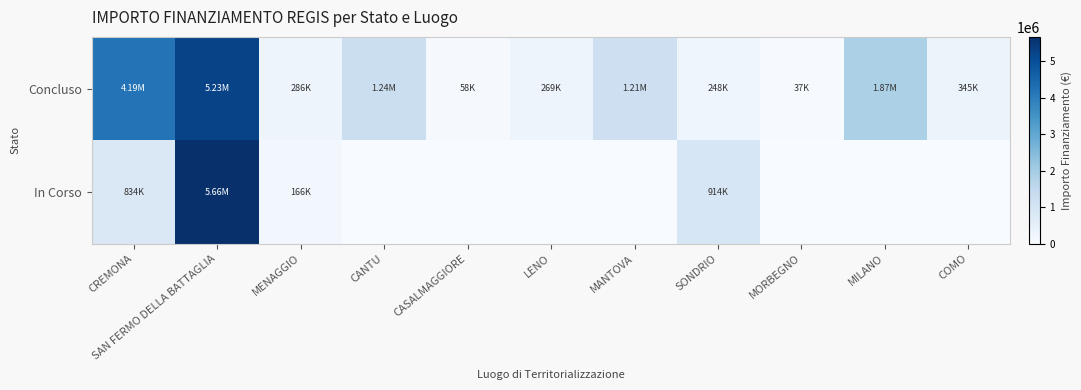

Which series changed the most between SAN FERMO DELLA BATTAGLIA and SONDRIO?

Concluso